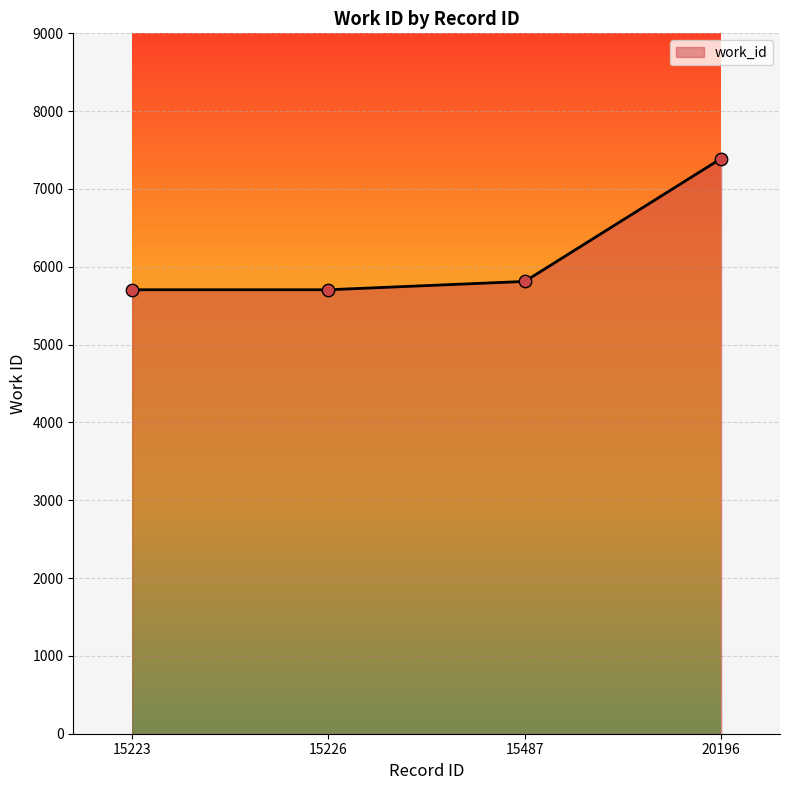

What is the change in value from 15226 to 20196?

+1686